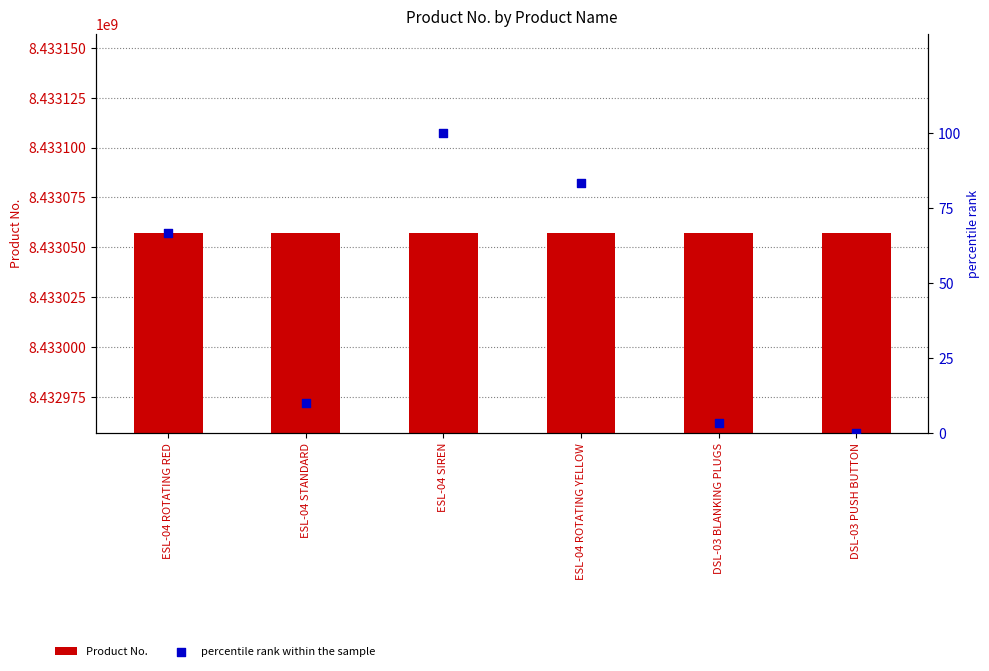

Is the value of Product No. at DSL-03 PUSH BUTTON greater than the value of percentile rank within the sample at ESL-04 ROTATING RED?

Yes